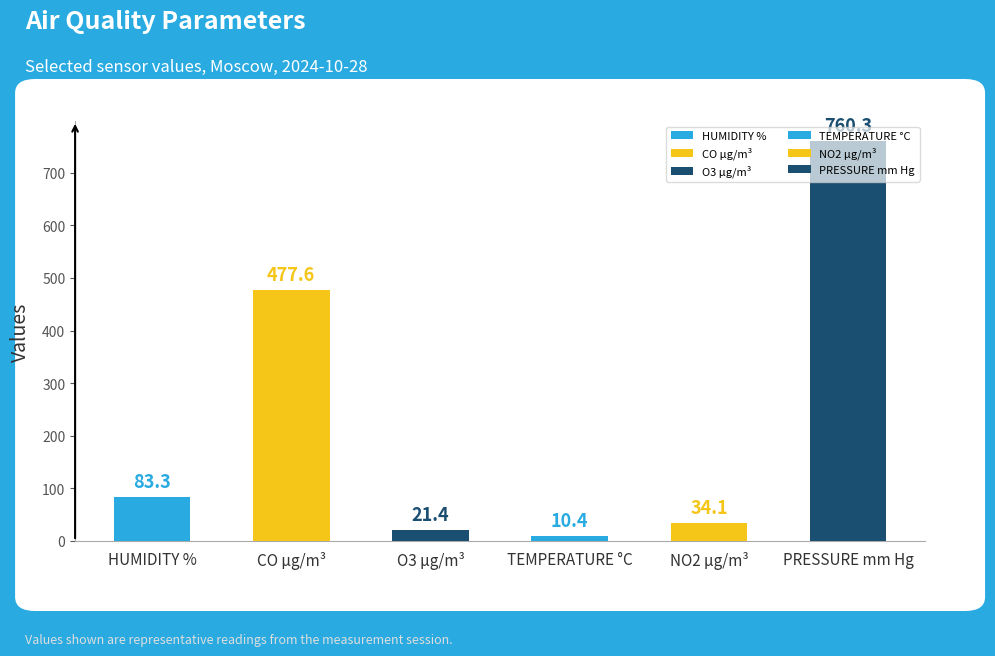

At which label is the value closest to 385?

CO µg/m³